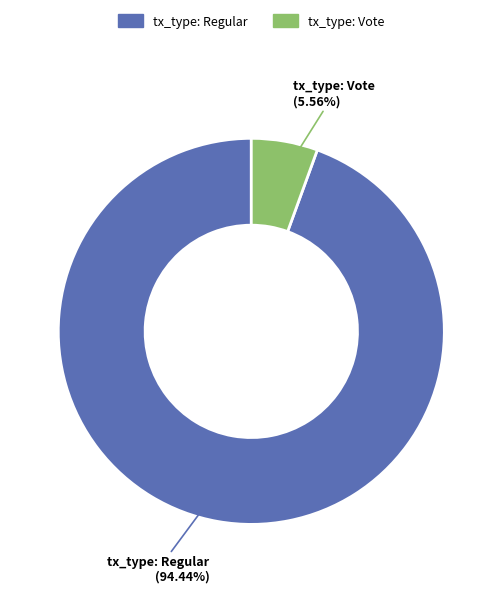

Is there any slice that represents more than half of the pie?

Yes